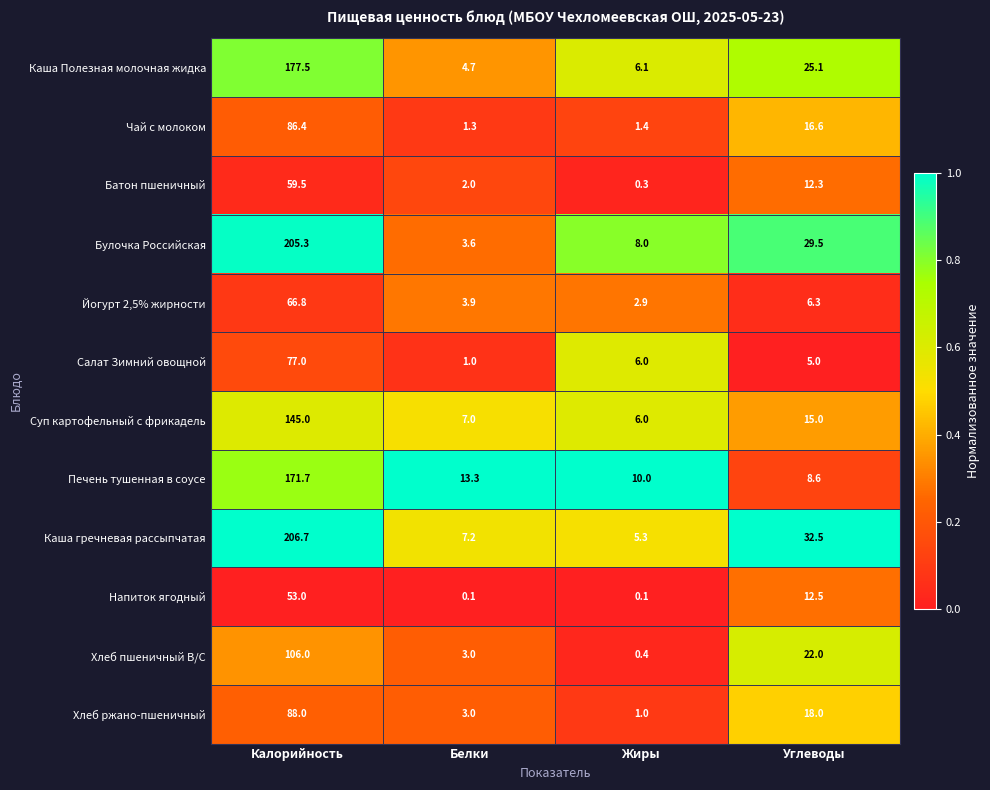

What is the sum of the Печень тушенная в соусе values at Углеводы and Калорийность?

180.3